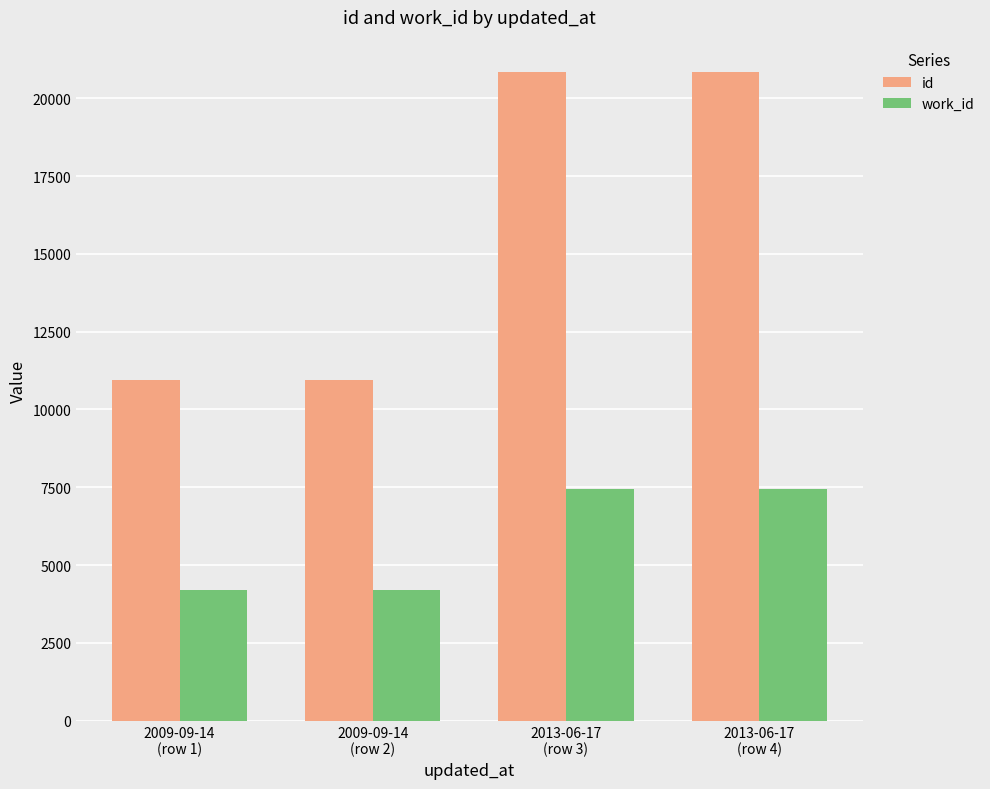

Which series has the widest spread of values?

id